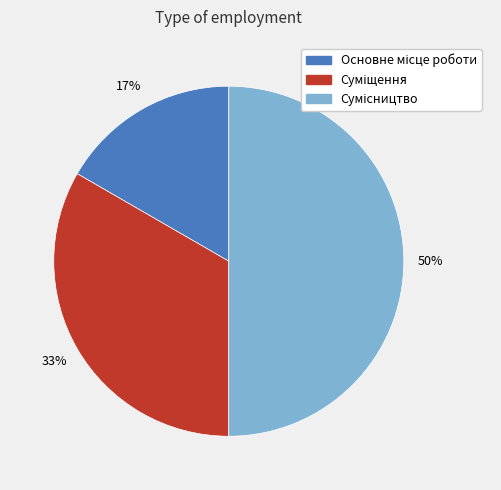

How many segments does this pie chart have?

3